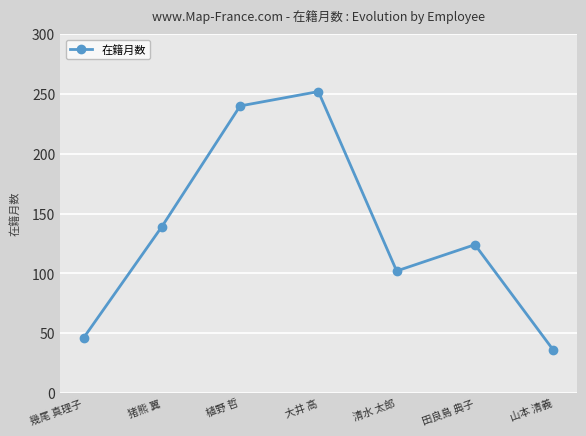

Which category has the lowest value across all series?

山本 清義